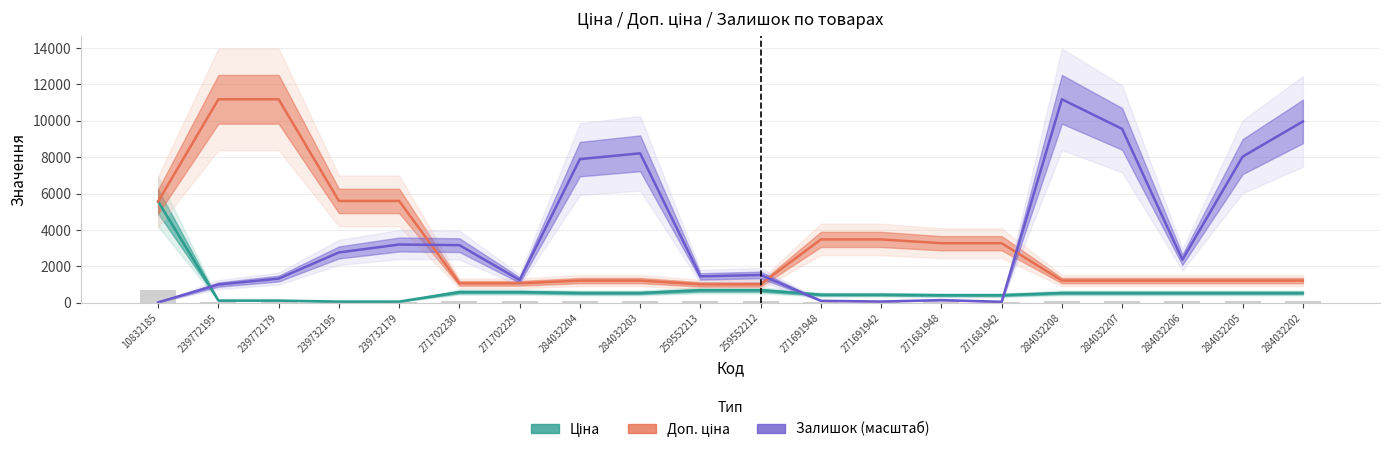

Count the number of categories in the chart.

20